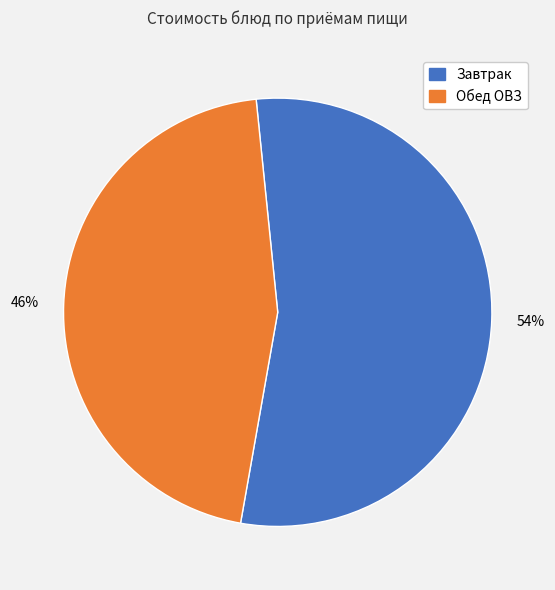

To the nearest percent, what is the average slice percentage?

50%